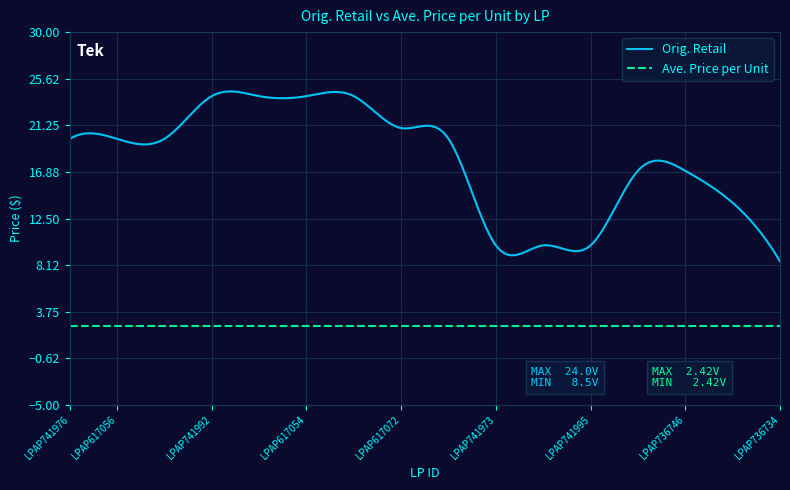

True or false: Ave. Price per Unit and Orig. Retail cross at least once.

False